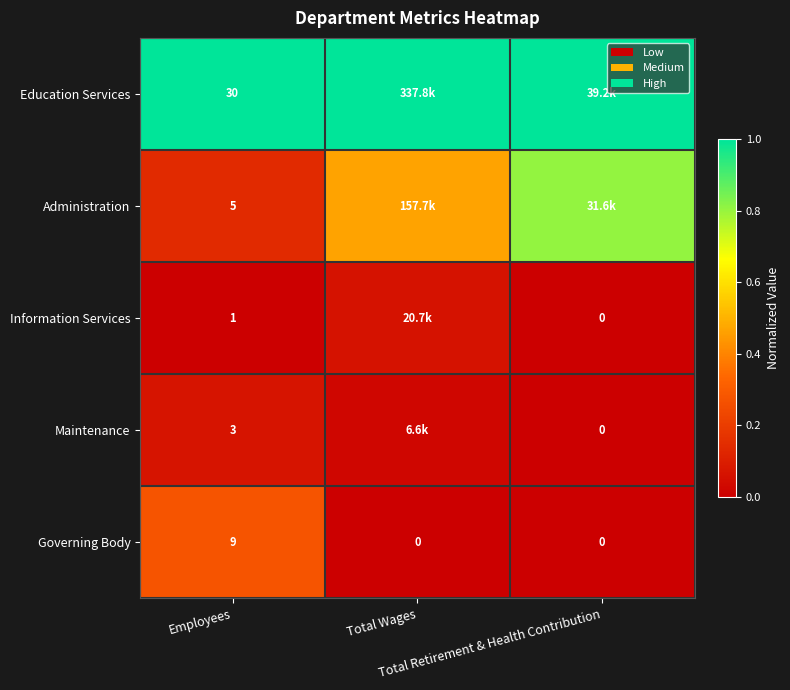

How many values in Governing Body are above zero?

1